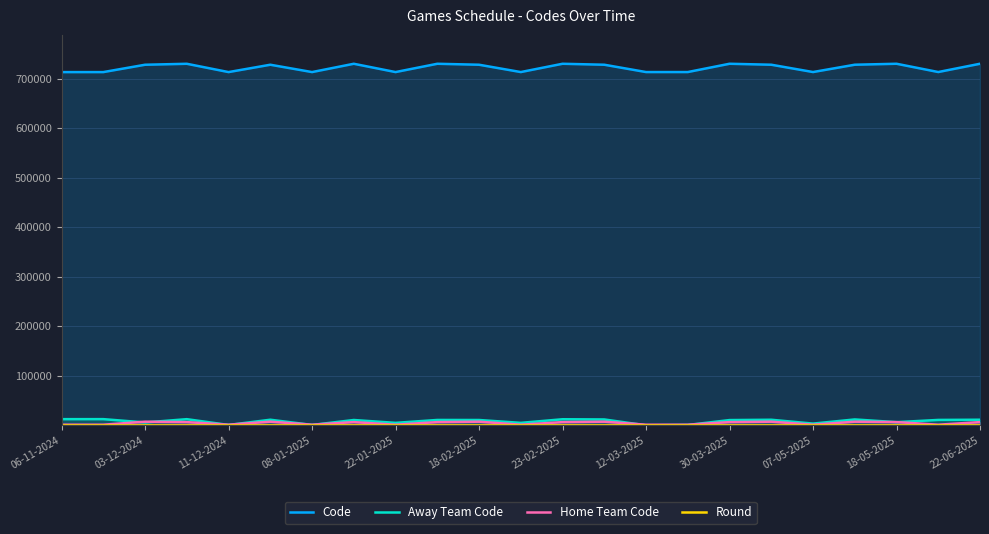

What is the greatest value displayed?

729960